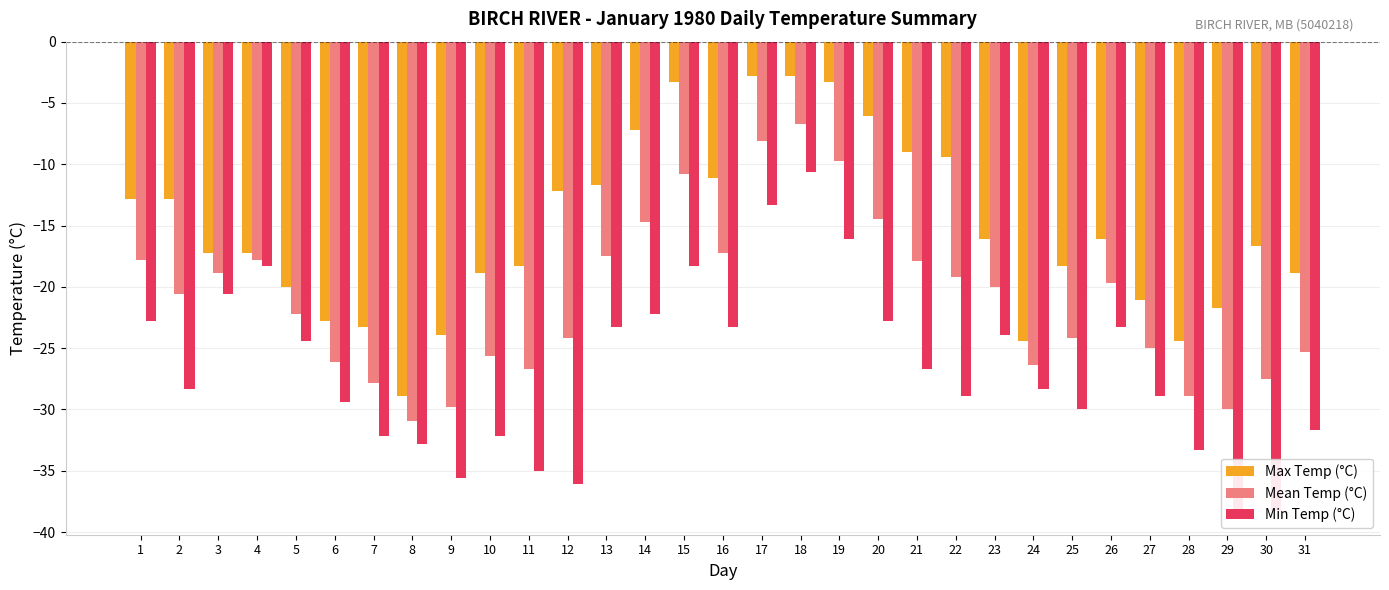

At which label does Max Temp (°C) first exceed -16?

1